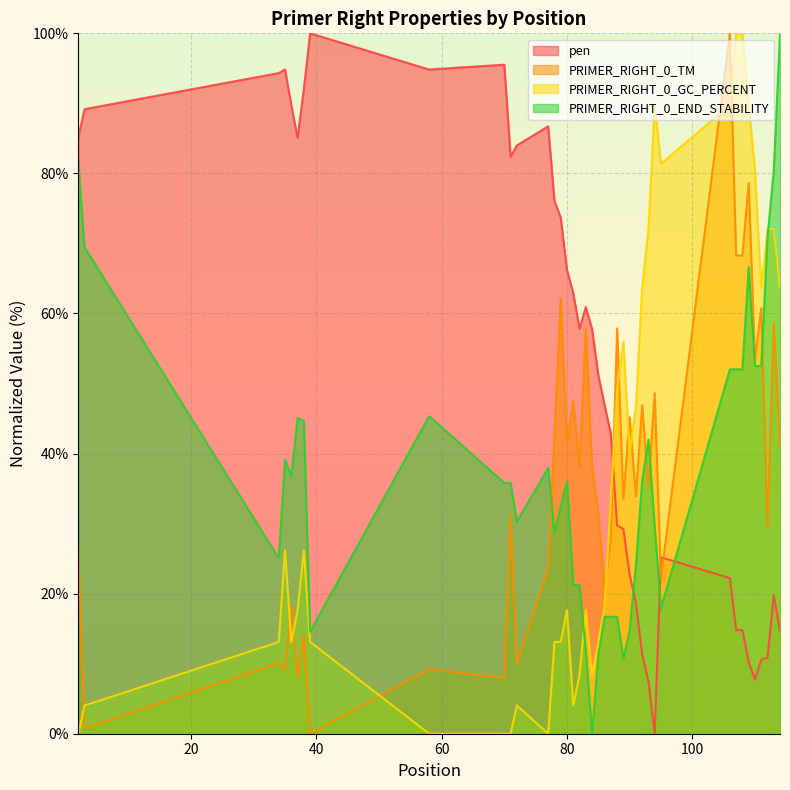

At 83, list the series in order from smallest to largest.

PRIMER_RIGHT_0_END_STABILITY, PRIMER_RIGHT_0_GC_PERCENT, PRIMER_RIGHT_0_TM, pen